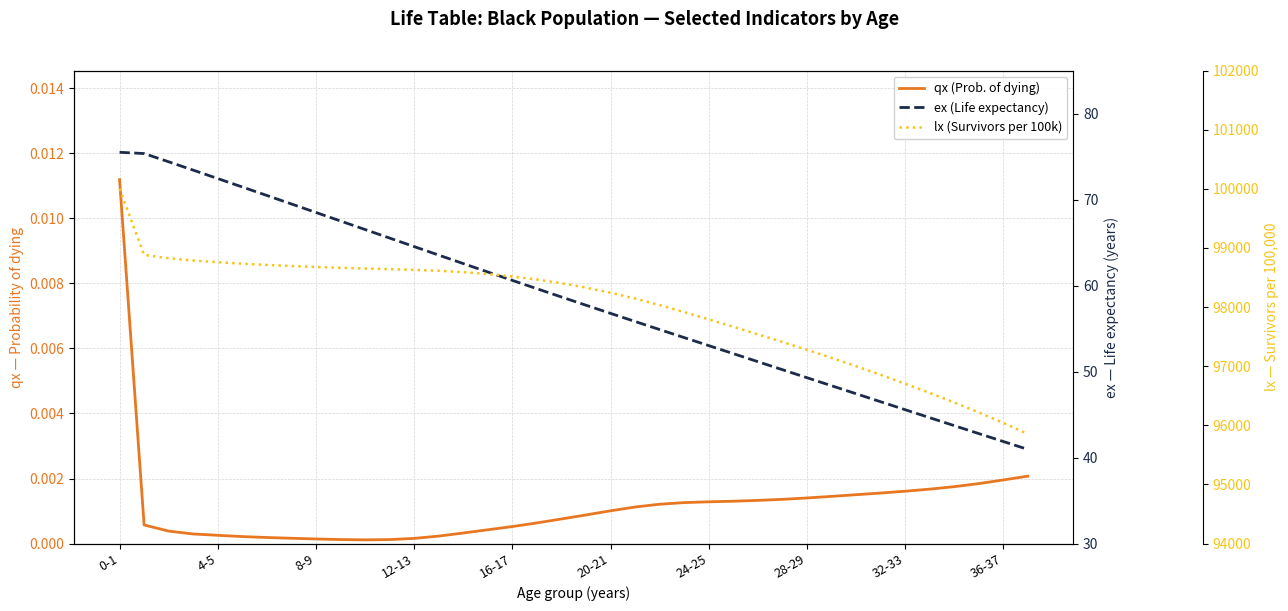

The value of lx (Survivors per 100k) at 35 is 24989.8. True or false?

False